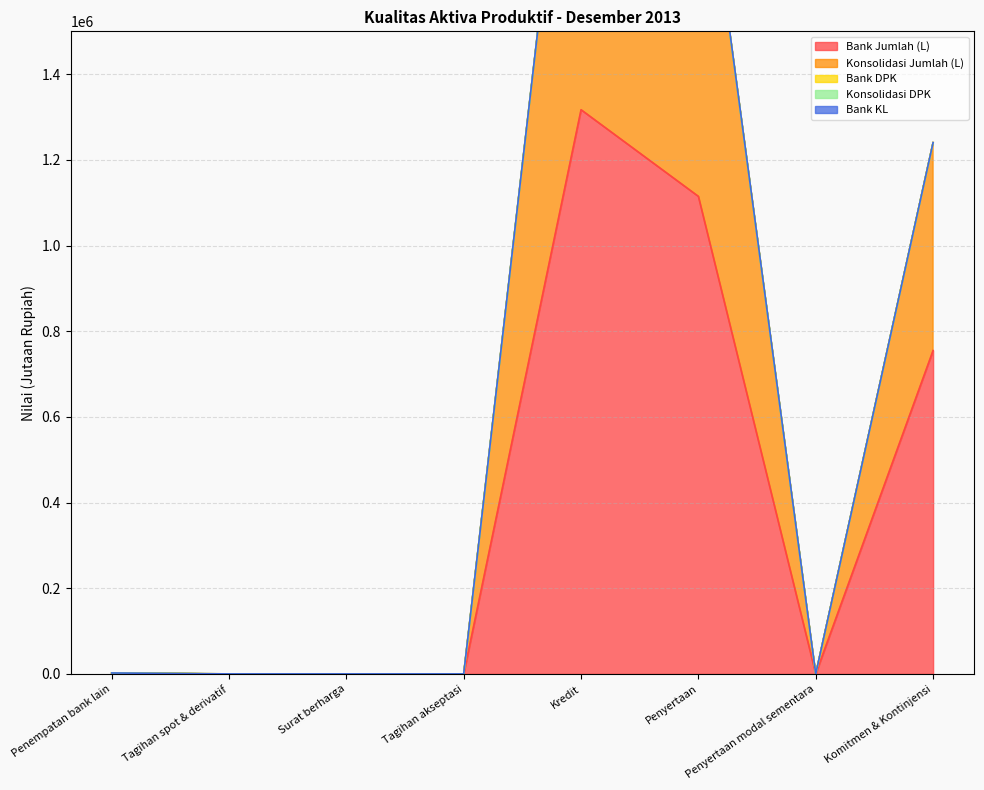

Which series has the largest range (max minus min)?

Bank Jumlah (L)